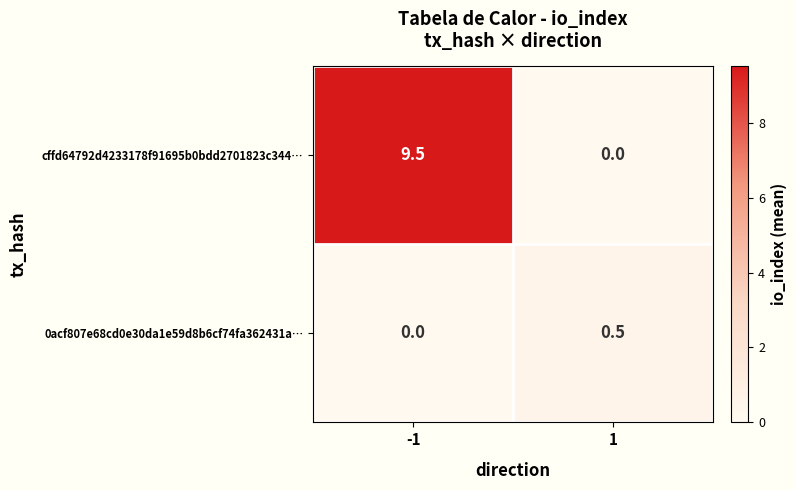

The value of 0acf807e68cd0e30da1e59d8b6cf74fa362431a… at 1 is 0.5. True or false?

True